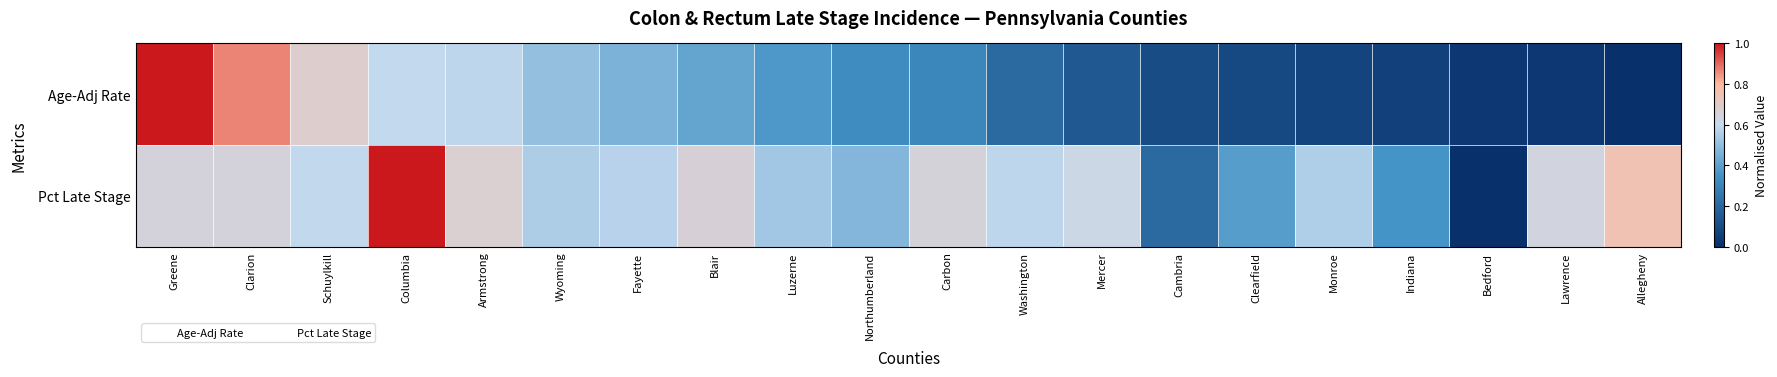

Reading right to left, what are all the values shown in this chart?

Age-Adj Rate: Allegheny=0.0	Lawrence=0.0	Bedford=0.0	Indiana=0.1	Monroe=0.1	Clearfield=0.1	Cambria=0.1	Mercer=0.1	Washington=0.2	Carbon=0.3	Northumberland=0.3	Luzerne=0.4	Blair=0.4	Fayette=0.5	Wyoming=0.5	Armstrong=0.6	Columbia=0.6	Schuylkill=0.7	Clarion=0.9	Greene=1.0
Pct Late Stage: Allegheny=0.8	Lawrence=0.6	Bedford=0.0	Indiana=0.4	Monroe=0.6	Clearfield=0.4	Cambria=0.2	Mercer=0.6	Washington=0.6	Carbon=0.7	Northumberland=0.5	Luzerne=0.5	Blair=0.7	Fayette=0.6	Wyoming=0.6	Armstrong=0.7	Columbia=1.0	Schuylkill=0.6	Clarion=0.6	Greene=0.6